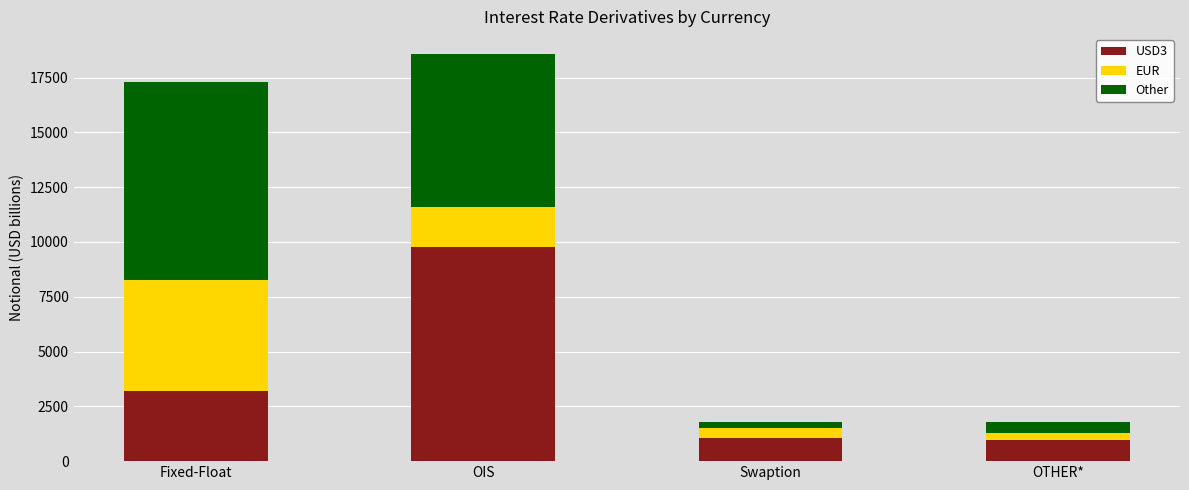

At which category is the sum across all series the highest?

OIS